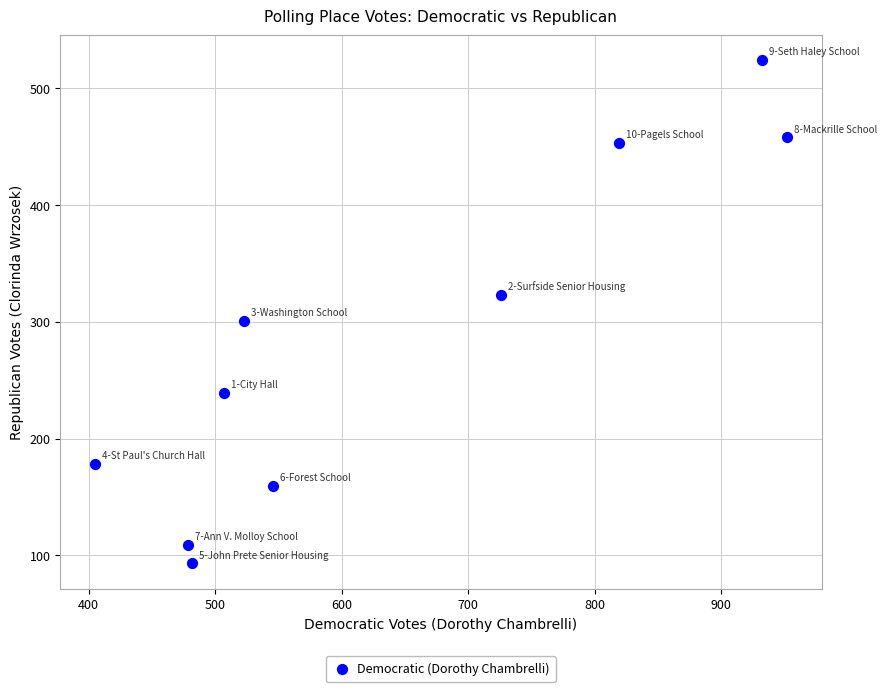

What Y value in the scatter plot is closest to 308?

301